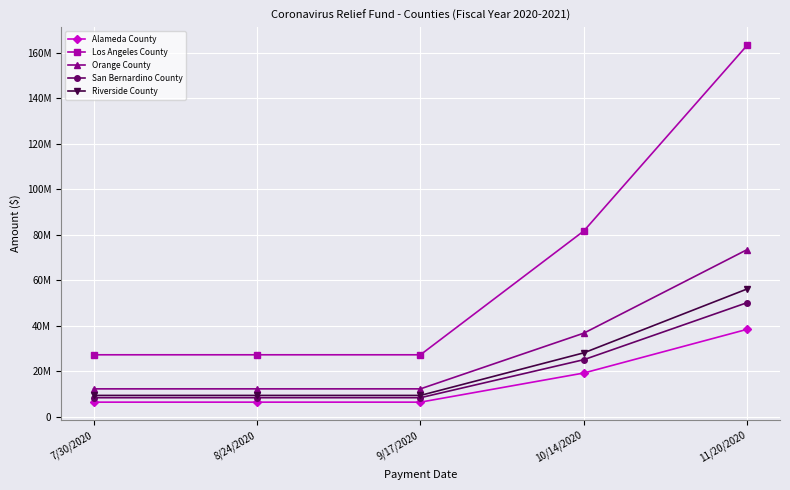

What is the value of the Orange County point at the 5th from the left?

73509392